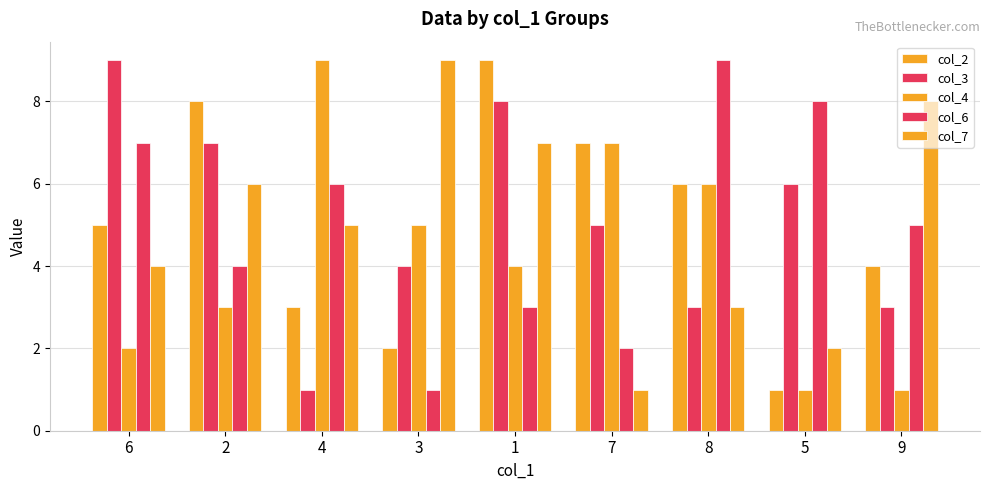

What position from the left is 6?

1